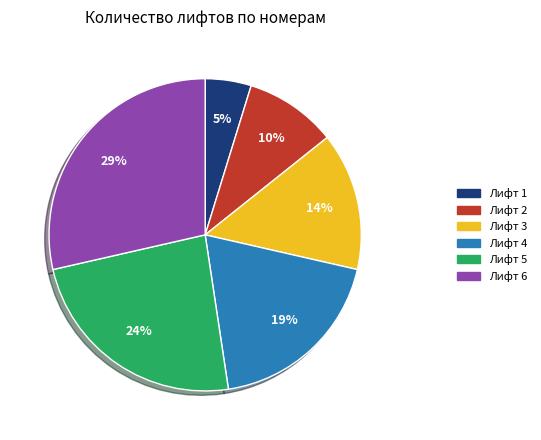

What is the smallest slice in the pie chart?

Лифт 1